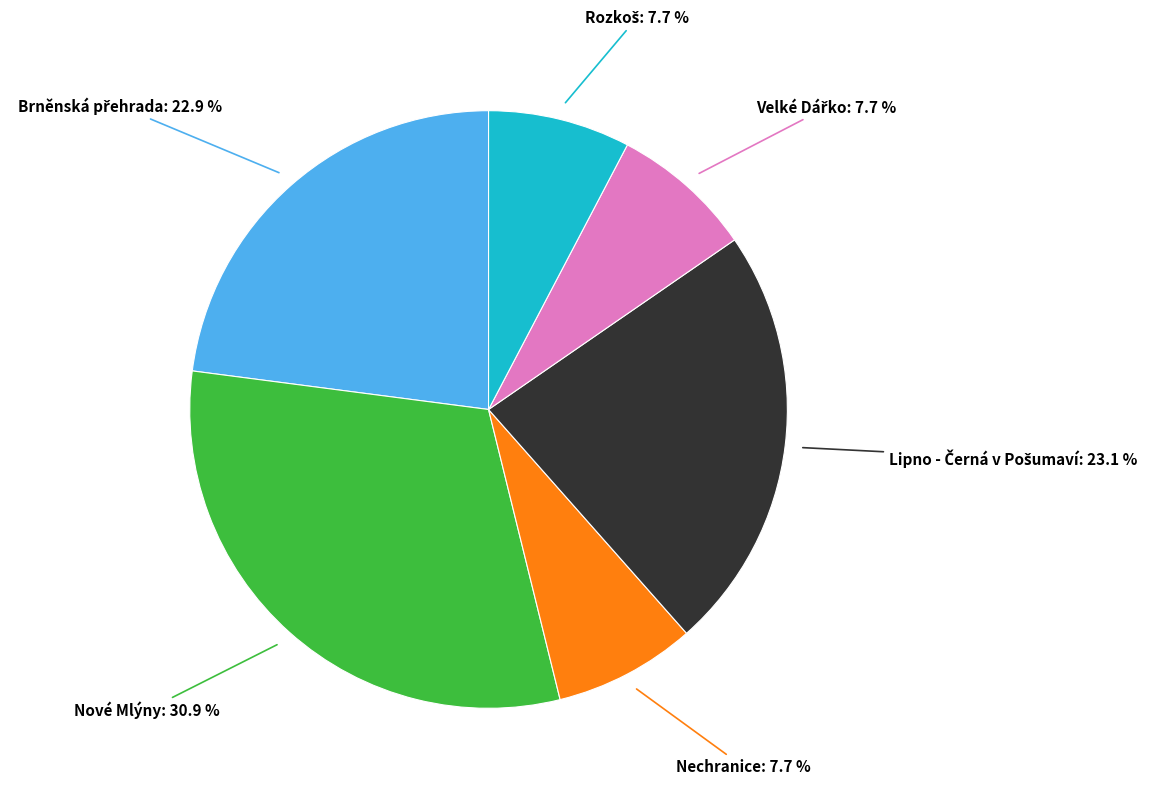

What is the largest slice in the pie chart?

Nové Mlýny